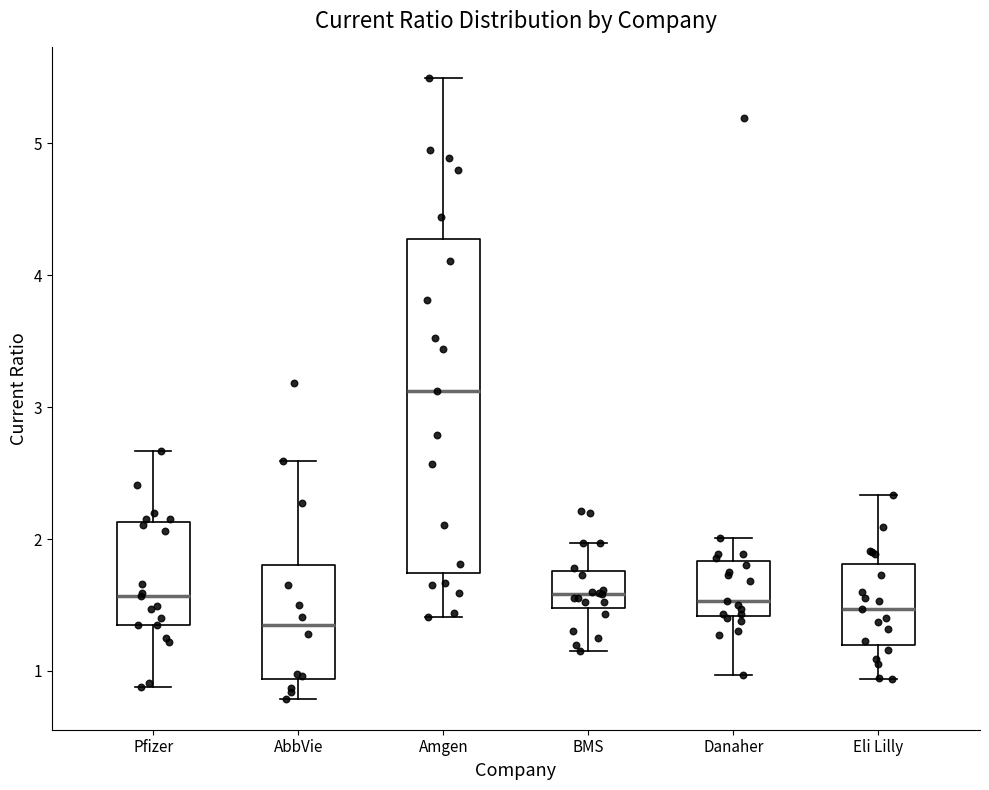

Reading left to right, transcribe this box plot: for each box, give where its median line is, the range the box spans, and where its two whiskers end, as read against the y-axis. The values are not printed on the chart, so give them approximately, as read against the axis.

Pfizer: median 1.6, box 1.4 to 2.1, whiskers 0.9 to 2.7
AbbVie: median 1.3, box 0.9 to 1.8, whiskers 0.8 to 2.6
Amgen: median 3.1, box 1.7 to 4.3, whiskers 1.4 to 5.5
BMS: median 1.6, box 1.5 to 1.8, whiskers 1.2 to 2.0
Danaher: median 1.5, box 1.4 to 1.8, whiskers 1.0 to 2.0
Eli Lilly: median 1.5, box 1.2 to 1.8, whiskers 0.9 to 2.3